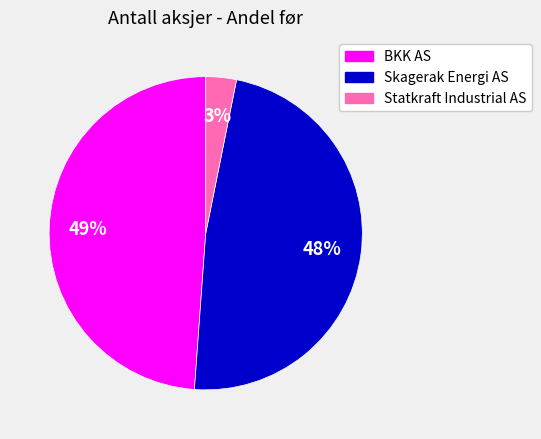

Rank the categories by value from highest to lowest.

BKK AS, Skagerak Energi AS, Statkraft Industrial AS